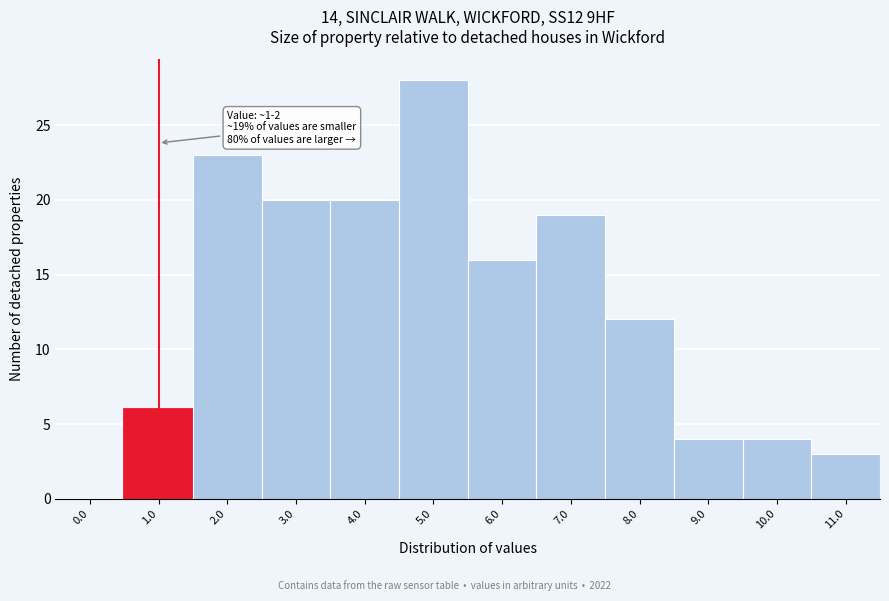

Approximately how many times larger is the value at 5.0 compared to 7.0?

1.5